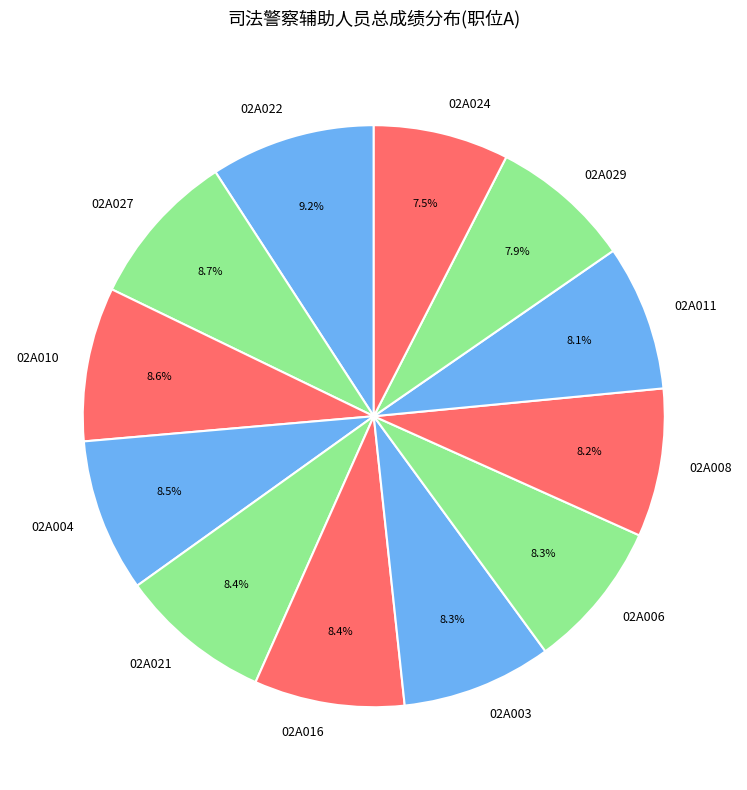

Is there a majority slice in this chart?

No